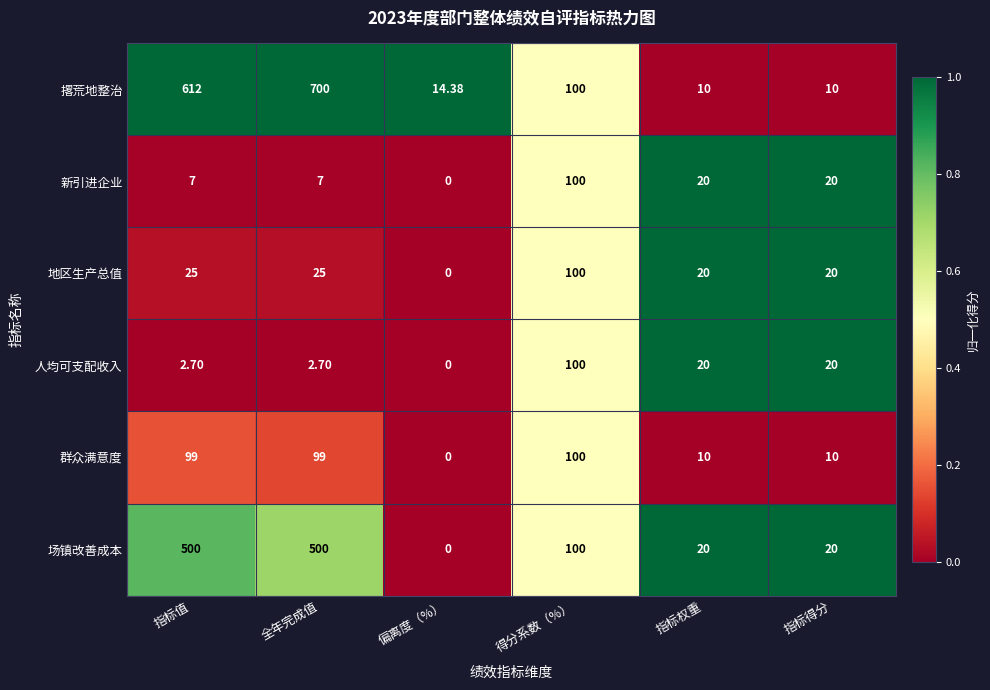

Which series has the largest range (max minus min)?

撂荒地整治